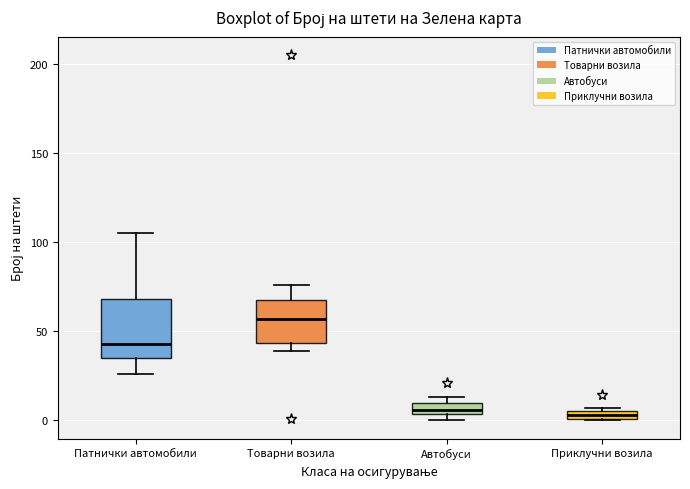

Which box is the tallest, from its lower edge to its upper edge?

Патнички автомобили